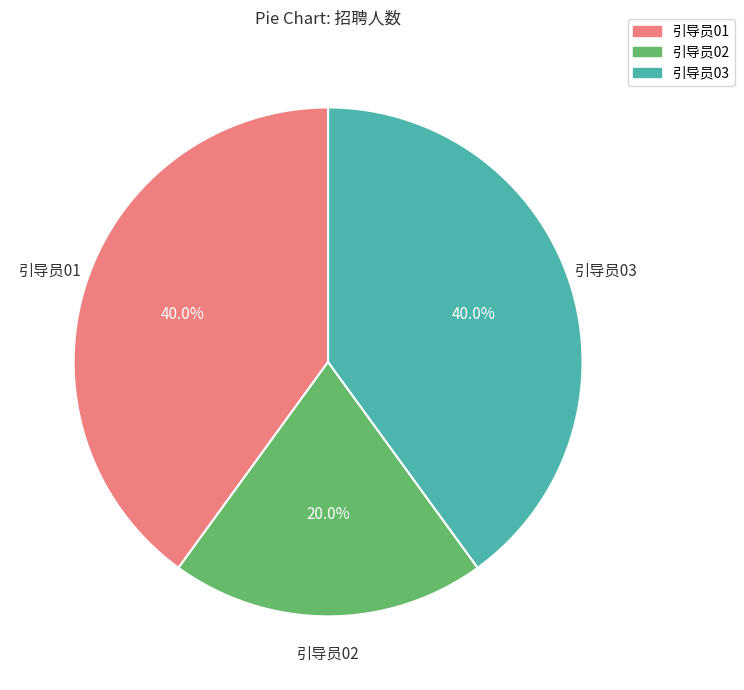

To the nearest percent, what is the difference between the largest and smallest slice percentages?

20%